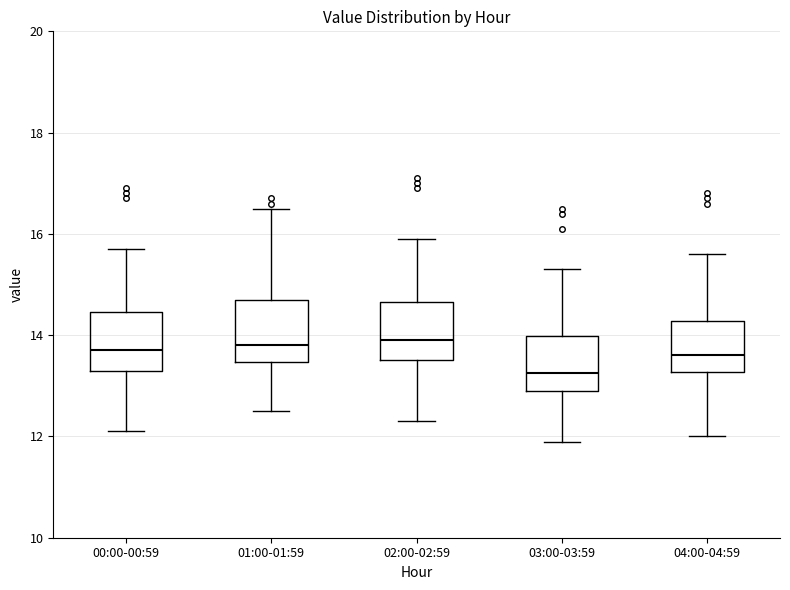

Reading left to right, transcribe this box plot: for each box, give where its median line is, the range the box spans, and where its two whiskers end, as read against the y-axis. The values are not printed on the chart, so give them approximately, as read against the axis.

00:00-00:59: median 13.8, box 13.4 to 14.4, whiskers 12.2 to 15.8
01:00-01:59: median 13.8, box 13.4 to 14.8, whiskers 12.6 to 16.6
02:00-02:59: median 14.0, box 13.6 to 14.6, whiskers 12.4 to 16.0
03:00-03:59: median 13.2, box 13.0 to 14.0, whiskers 12.0 to 15.4
04:00-04:59: median 13.6, box 13.2 to 14.2, whiskers 12.0 to 15.6